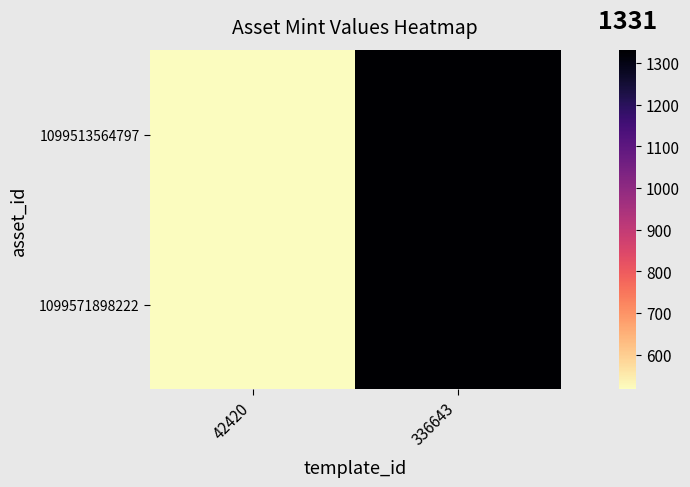

Reading left to right, list all the values displayed in this chart.

1099513564797: 42420=517	336643=1331
1099571898222: 42420=517	336643=1331